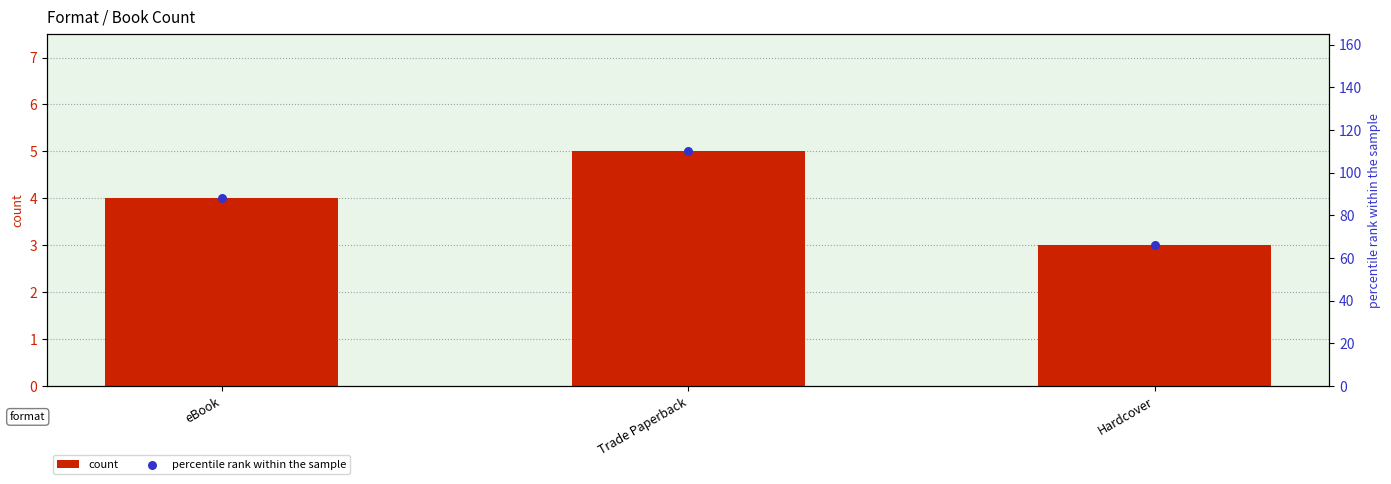

At how many categories does at least one series exceed 60?

3